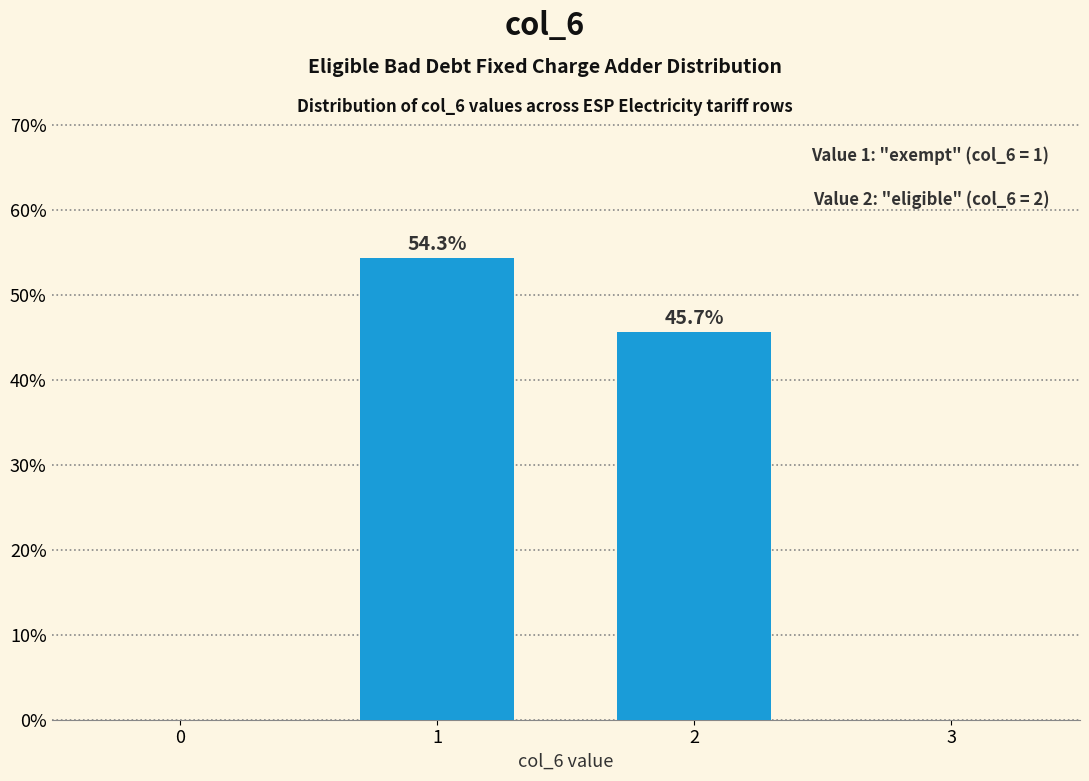

Reading left to right, extract all data points from this chart.

1=54.3	2=45.7